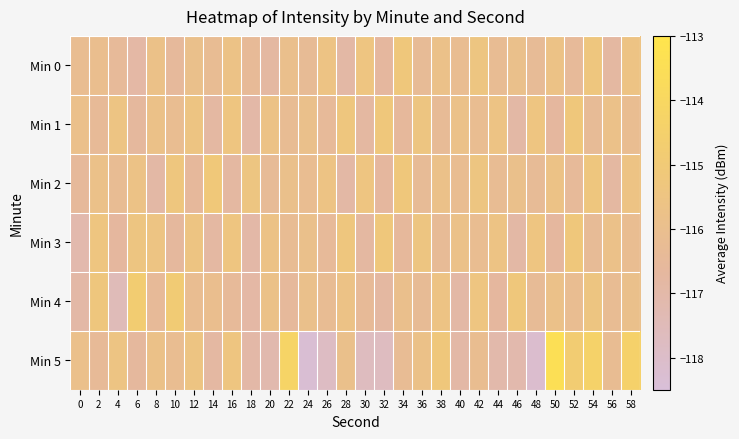

Which series has the largest range (max minus min)?

Min 5